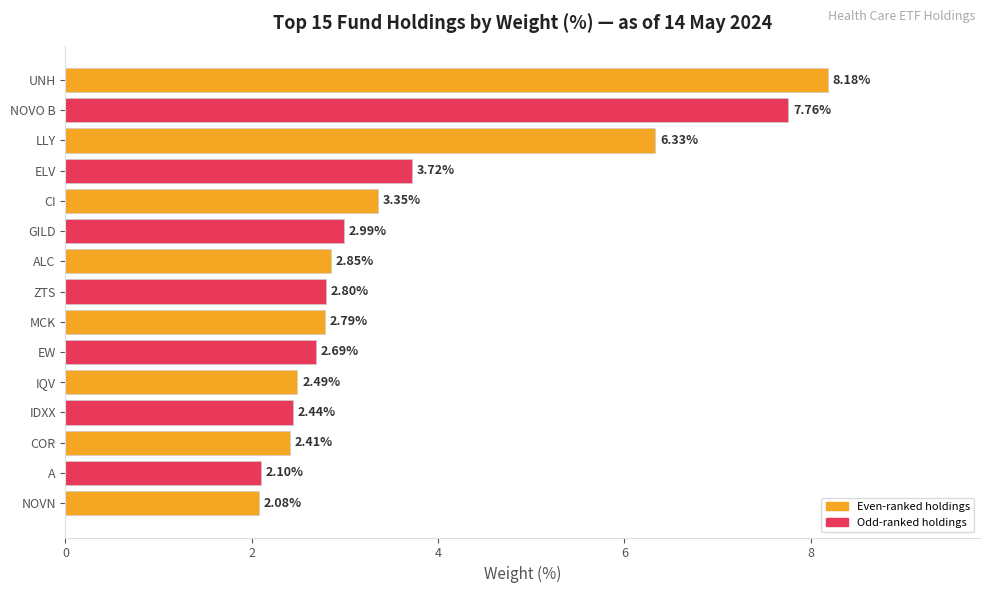

What is the minimum value shown in the chart?

2.1